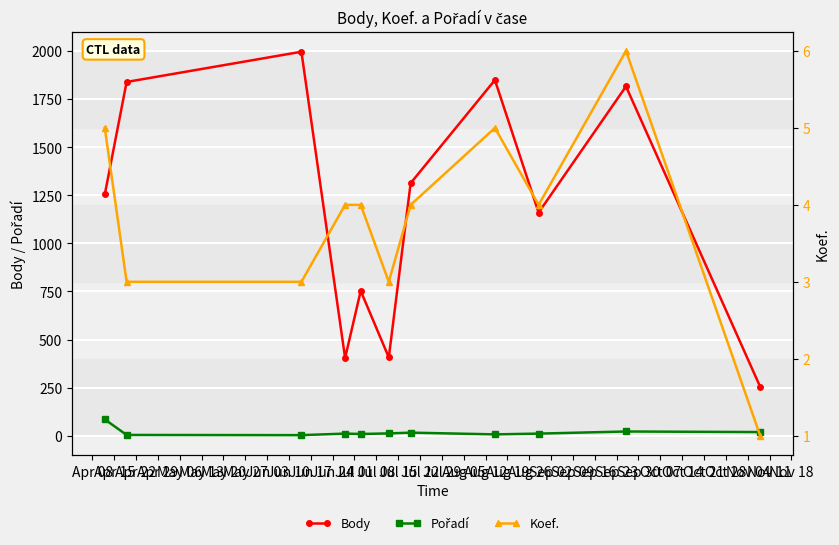

Between May 27 and Jun 03, which series saw the biggest shift?

Body